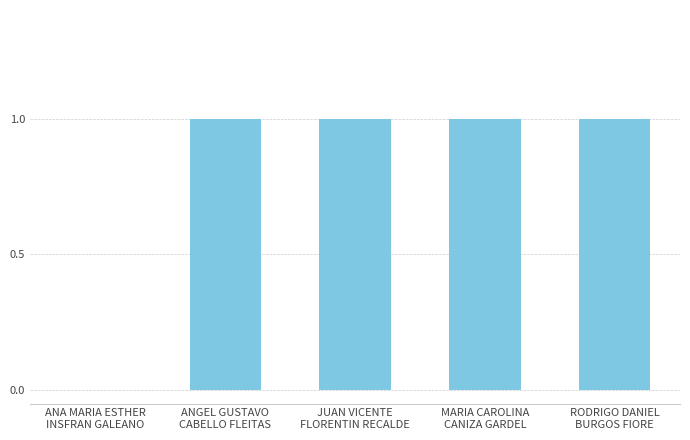

Count the values in the range 1 to 2.

4